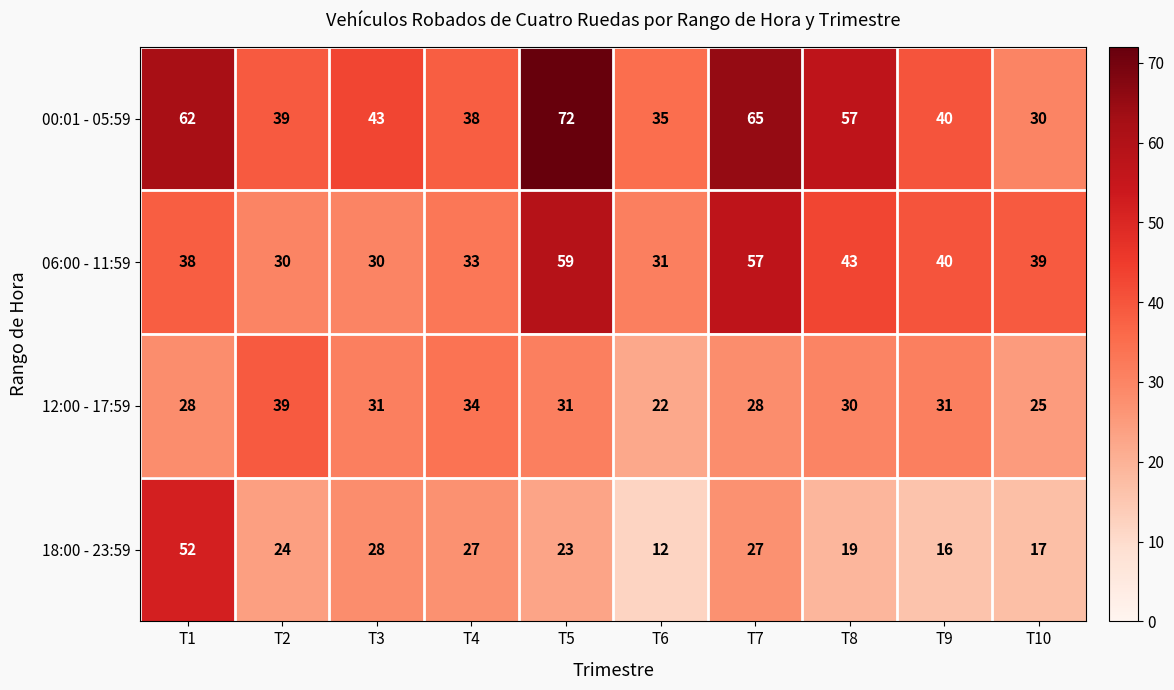

Which series has the largest range (max minus min)?

00:01 - 05:59